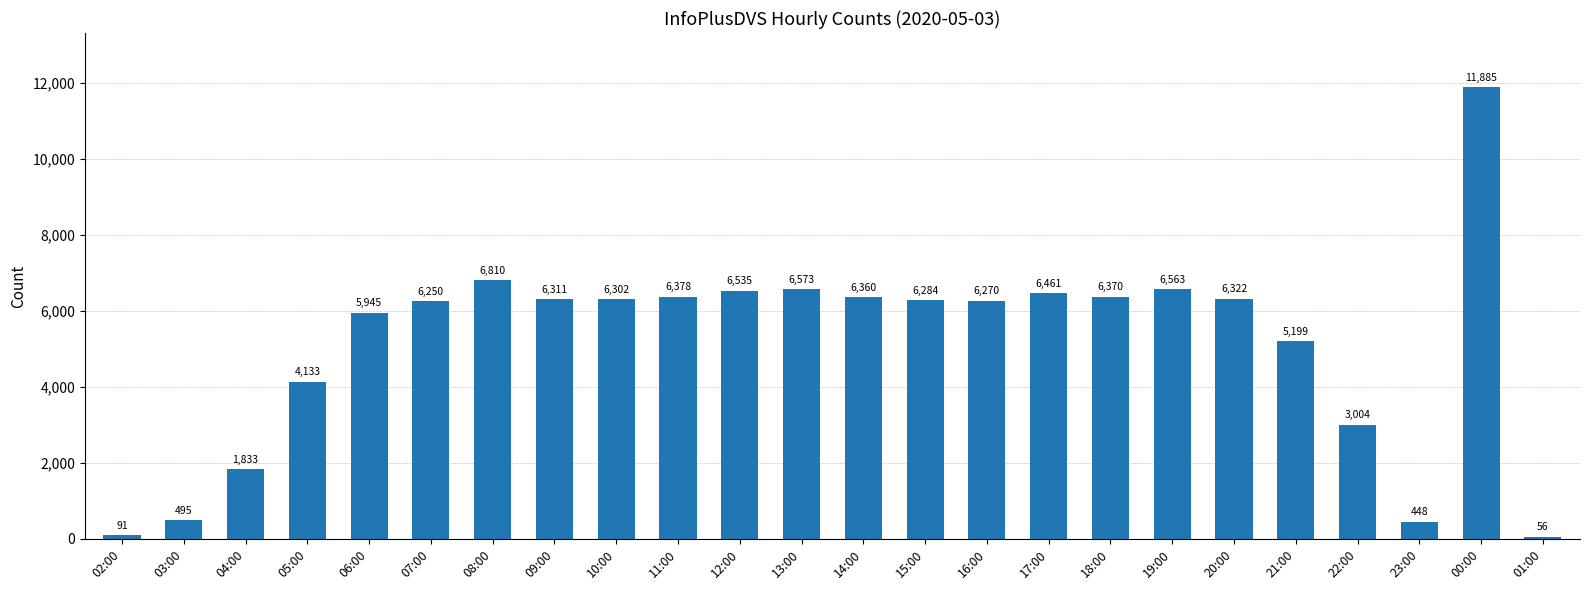

List the labels in order of value, smallest first.

01:00, 02:00, 23:00, 03:00, 04:00, 22:00, 05:00, 21:00, 06:00, 07:00, 16:00, 15:00, 10:00, 09:00, 20:00, 14:00, 18:00, 11:00, 17:00, 12:00, 19:00, 13:00, 08:00, 00:00